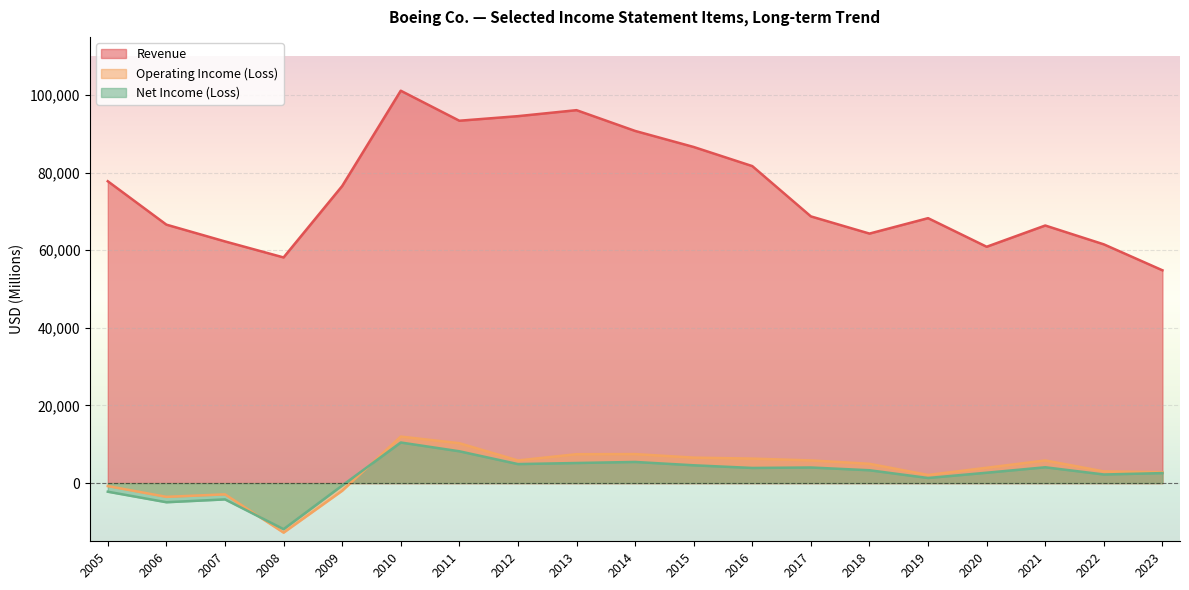

What is the difference between the second highest and second lowest values in the Revenue series?

37956